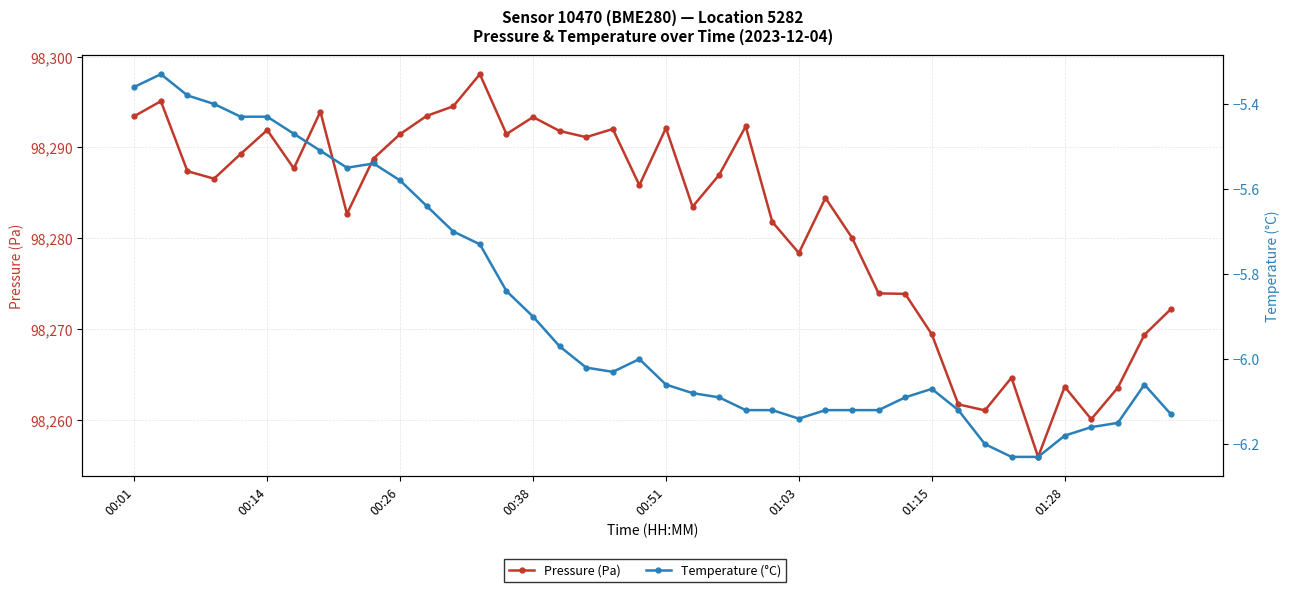

Rank the series by their average value, from highest to lowest.

Pressure (Pa), Temperature (°C)